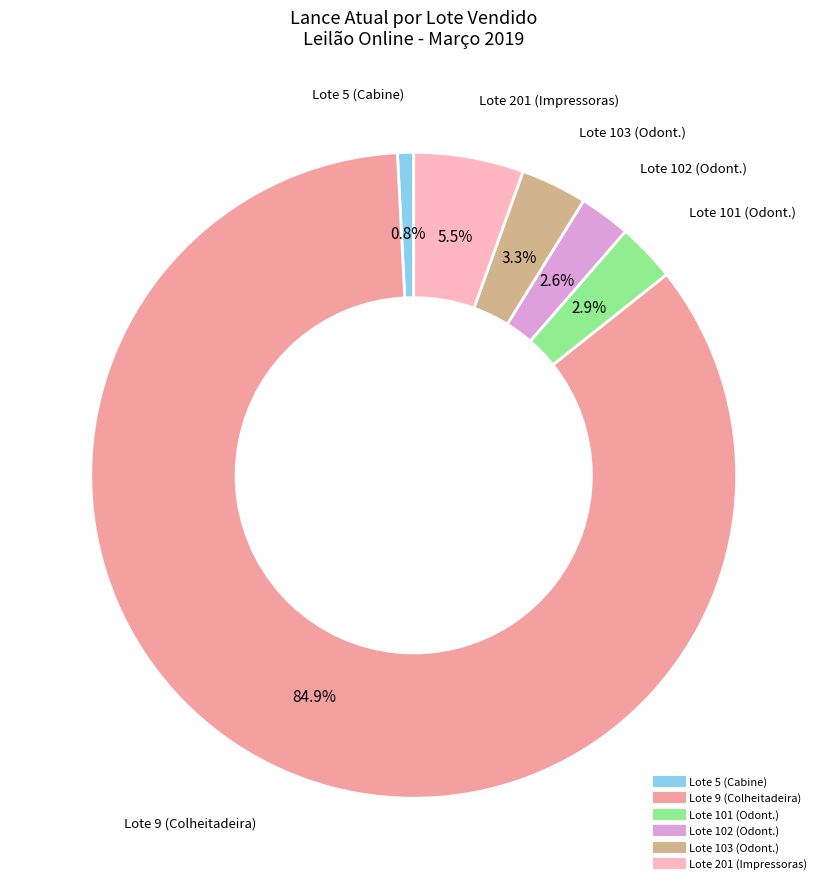

Is there any slice that represents more than half of the pie?

Yes